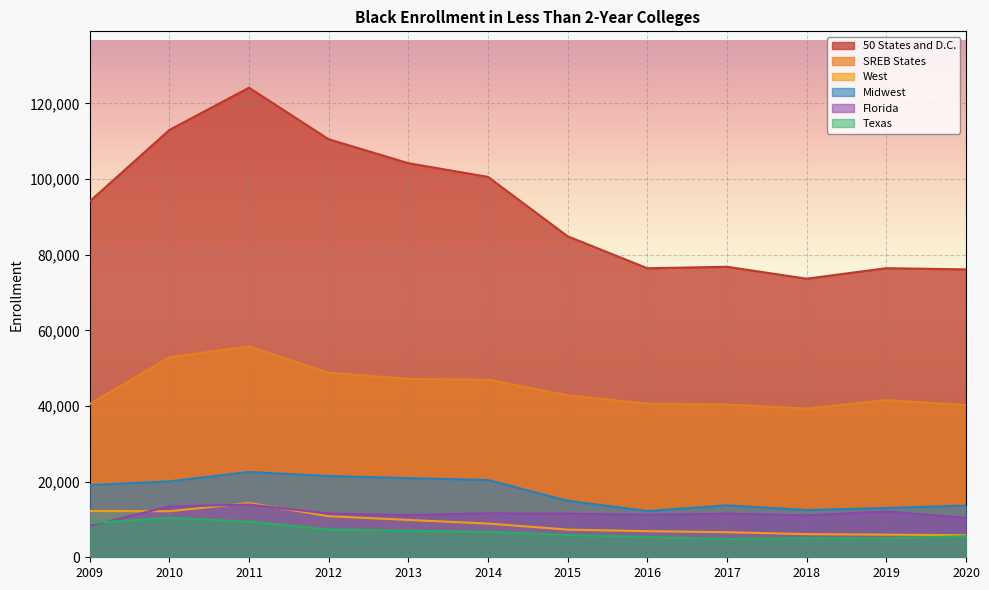

What is the difference between the maximum and second lowest values in the SREB States series?

15540